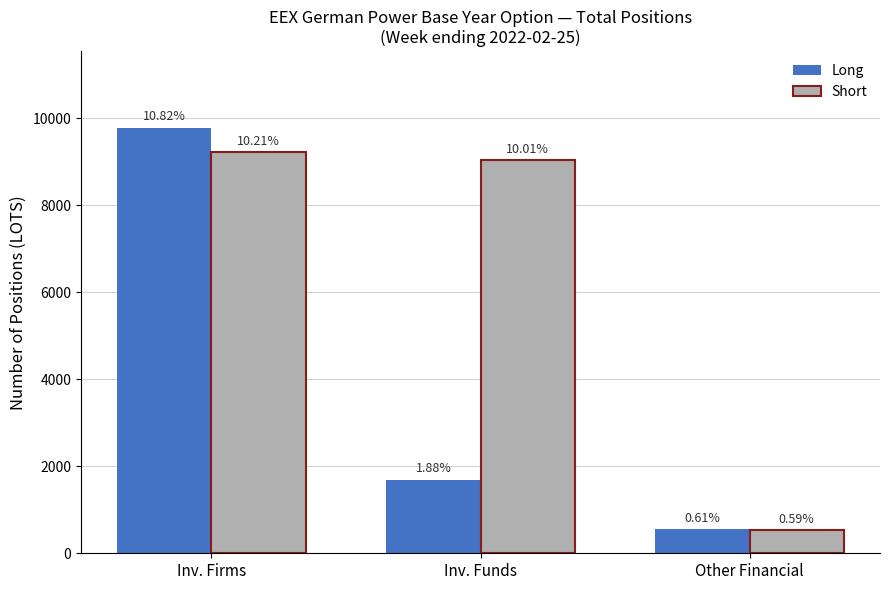

What is the difference between the maximum and second lowest values in the Short series?

184.9